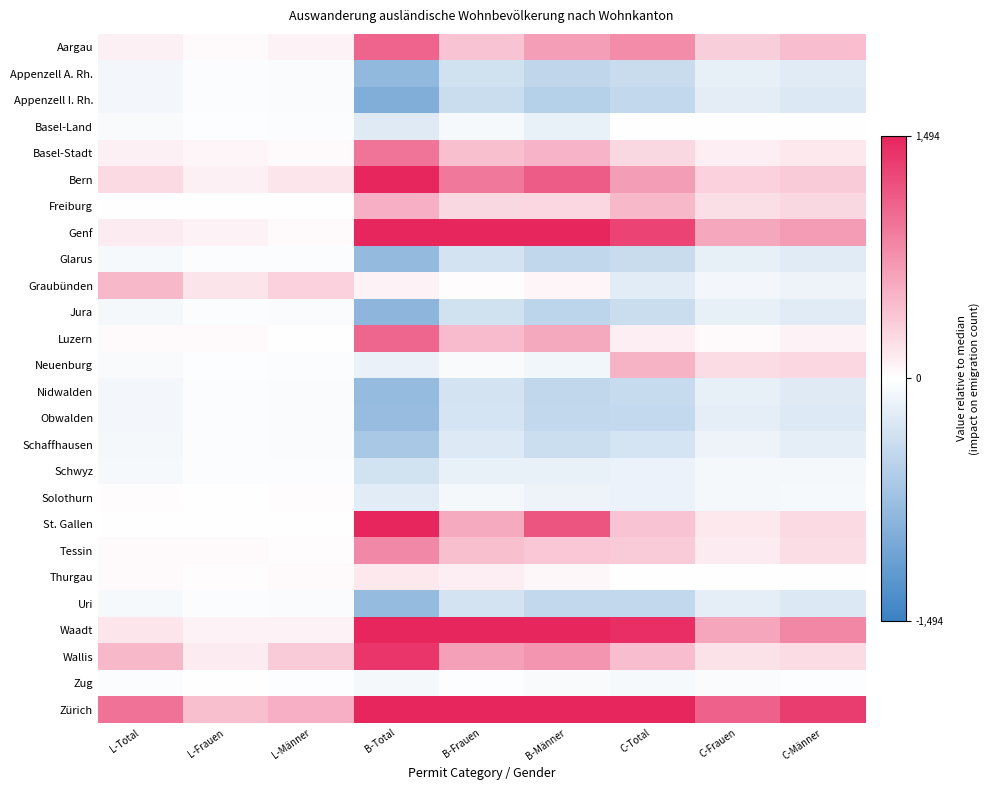

What is the difference between the highest and lowest values at C-Männer?

1591.0